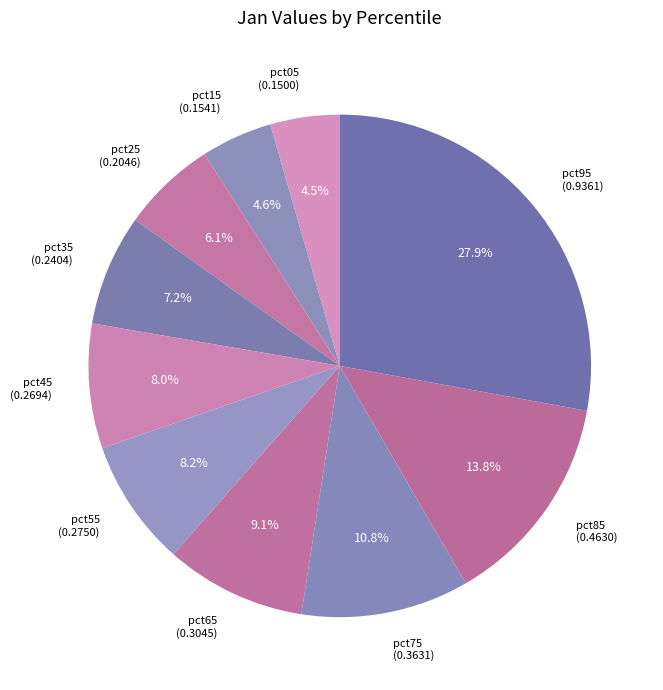

How many segments does this pie chart have?

10